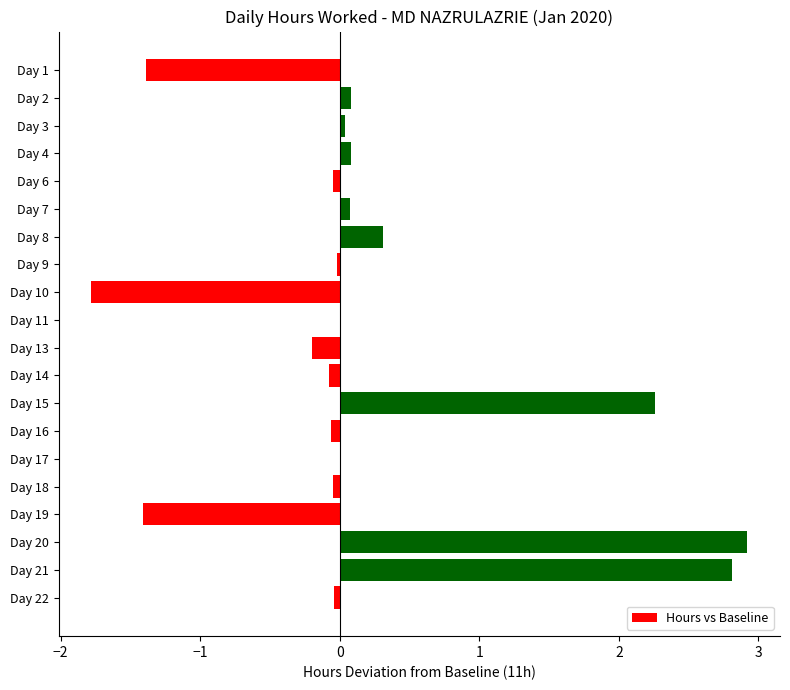

Is it true that the value at Day 10 is -0.8?

False